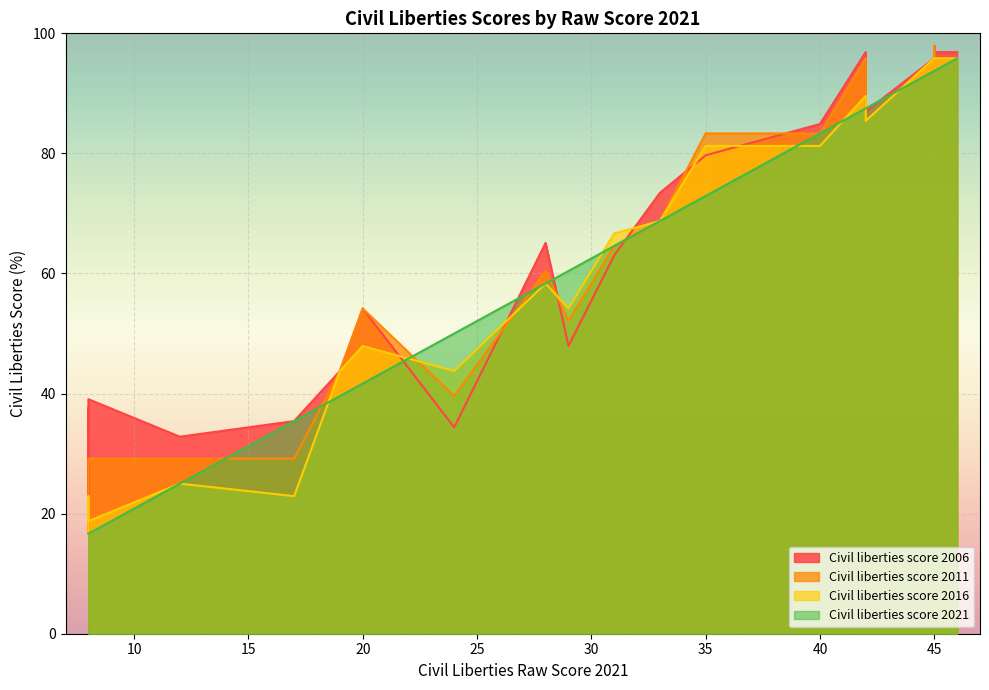

Which has a higher value, 19 or 46?

46